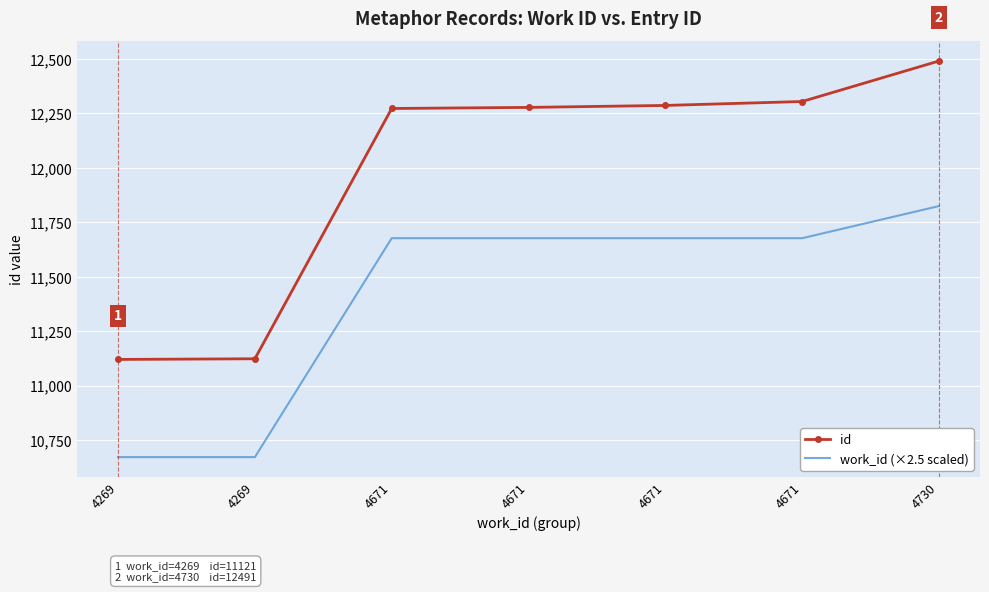

List the labels in order of work_id (×2.5 scaled) value, smallest first.

4269, 4269, 4671, 4671, 4671, 4671, 4730